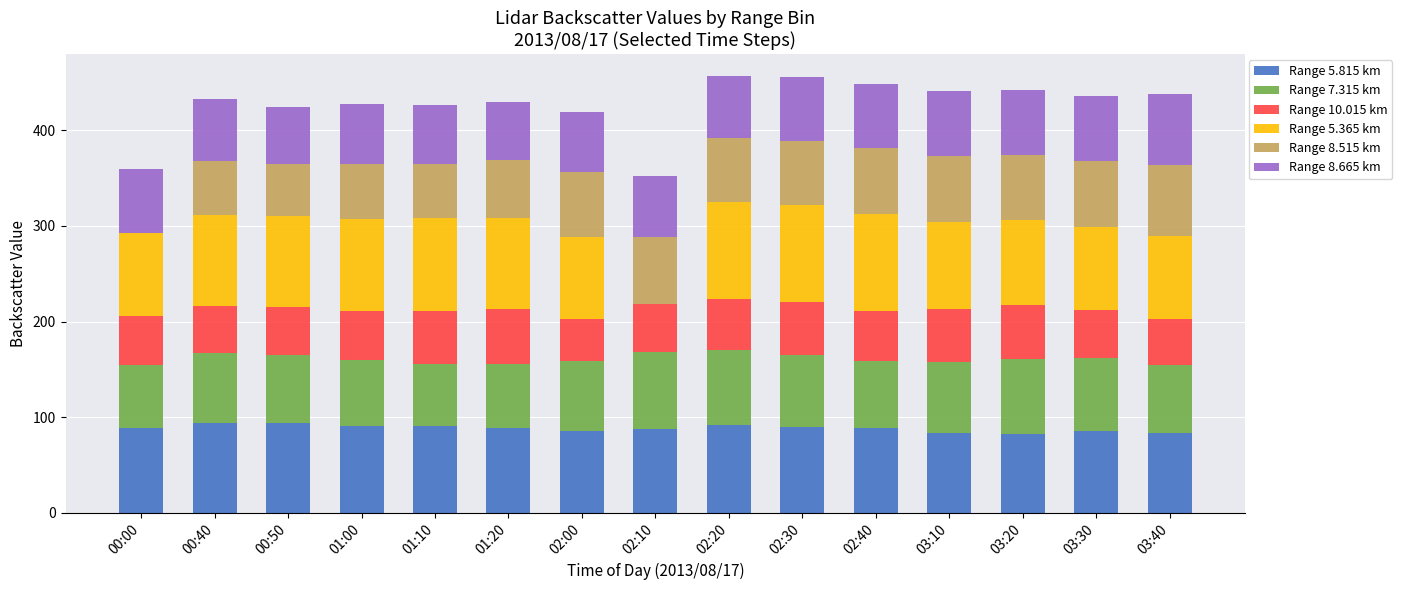

What is the total value across all series at 01:20?

429.8